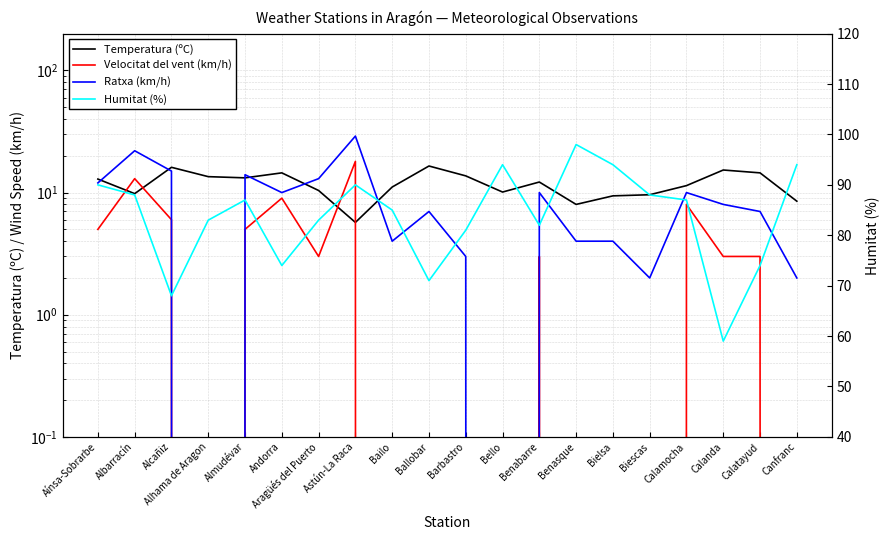

The value of Velocitat del vent (km/h) at Benabarre is 3.0. True or false?

True